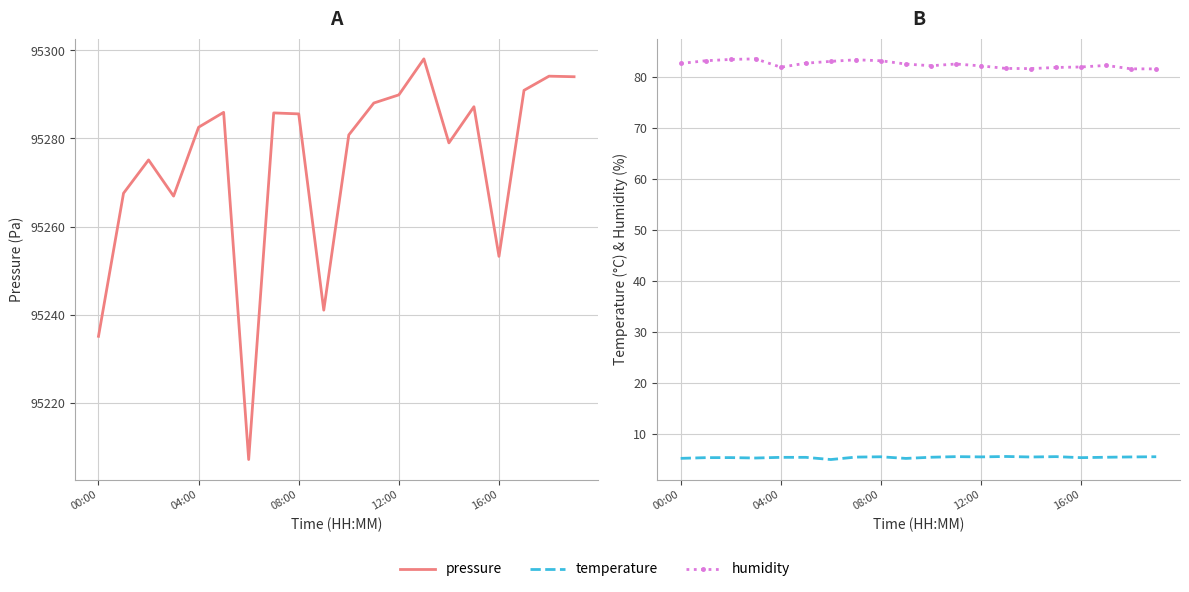

At which category is the sum across all series the highest?

13